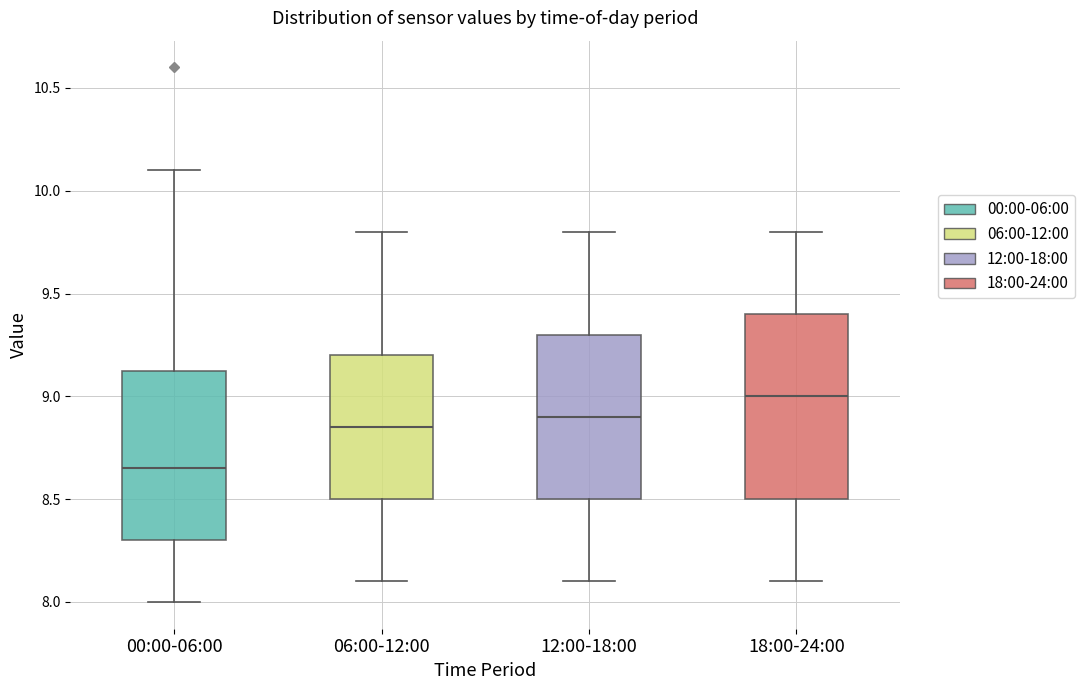

Where is the lower edge of the box for 00:00-06:00 on the y-axis? The values are not printed on the chart, so give them approximately, as read against the axis.

8.30